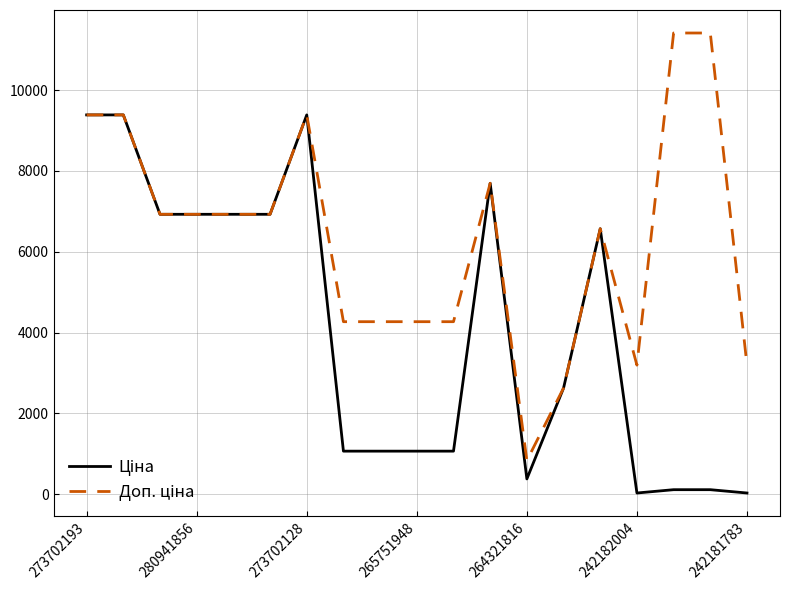

What is the maximum value shown in the chart?

11410.0